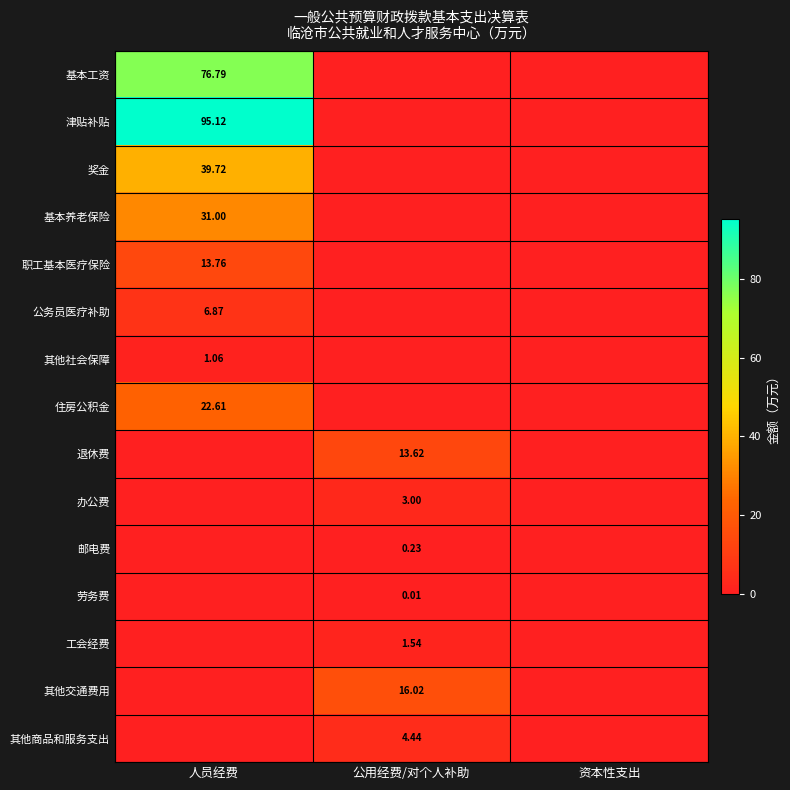

What is the sum of all 退休费 values?

13.6